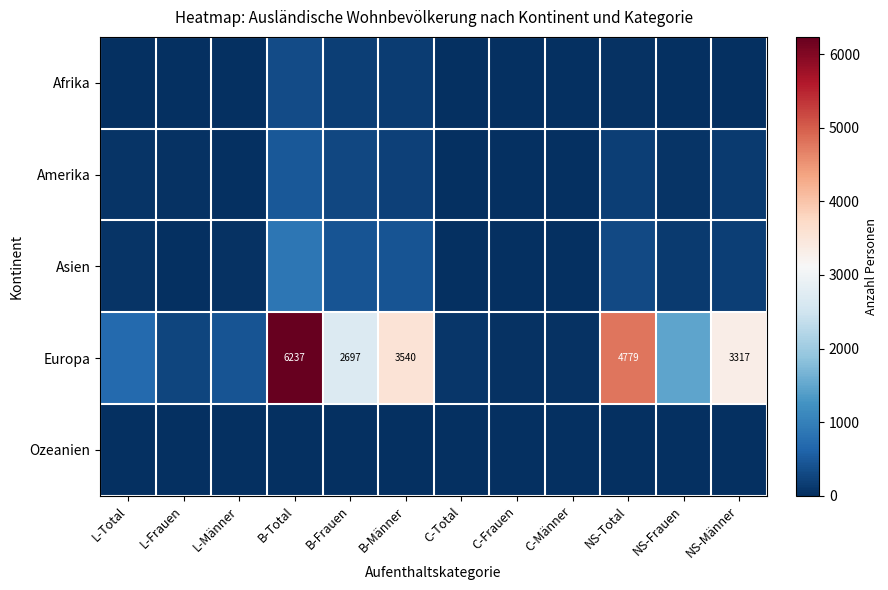

The Europa series shows 2288 at B-Männer. True or false?

False